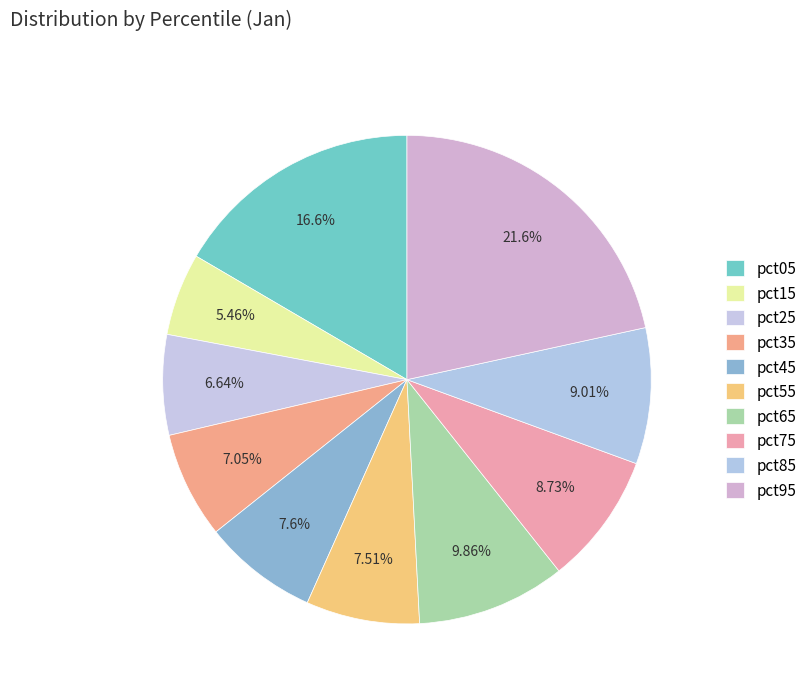

Does pct55 represent more than half of the total?

No